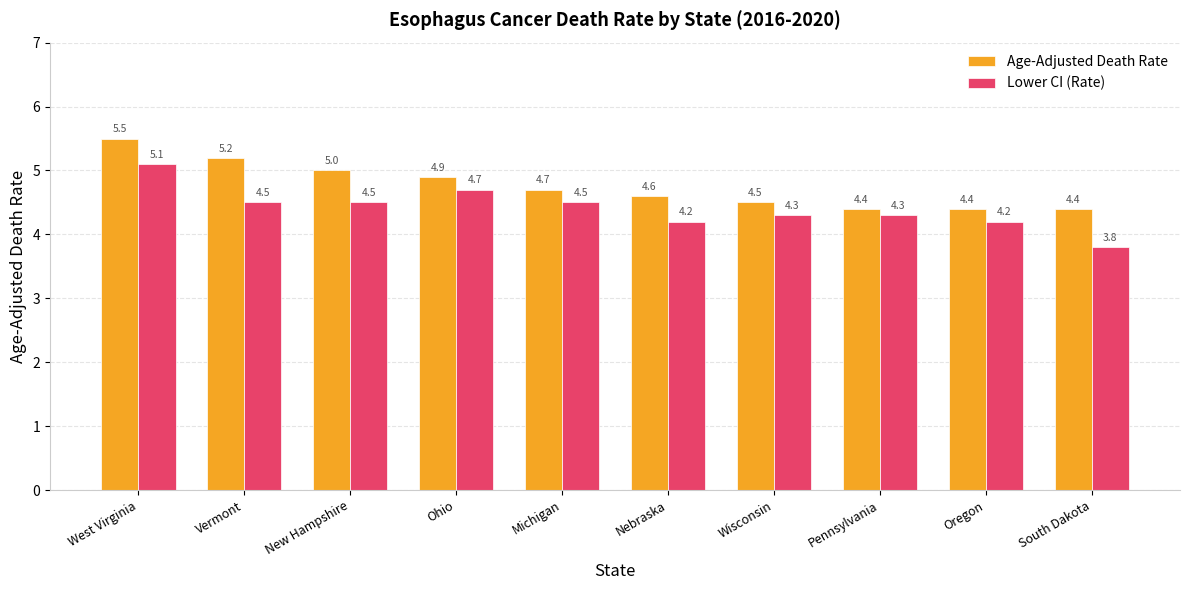

What is the total value across all series at Nebraska?

8.8